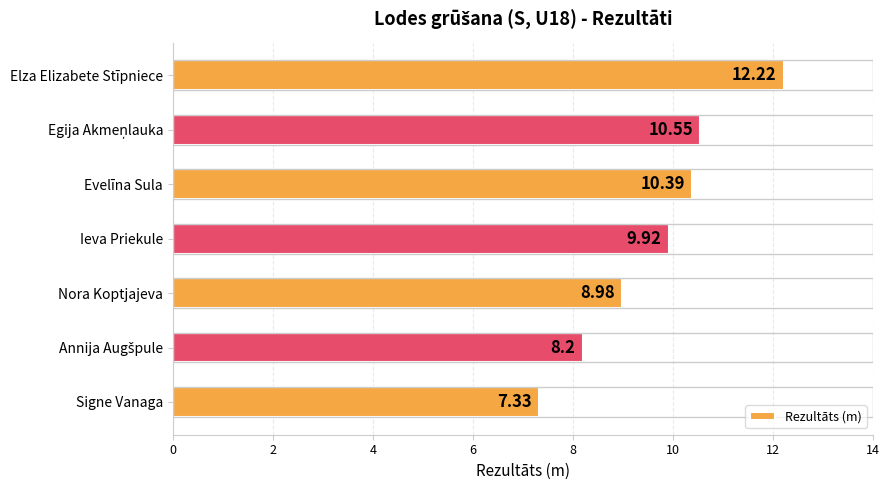

What is the sum of all values?

67.6